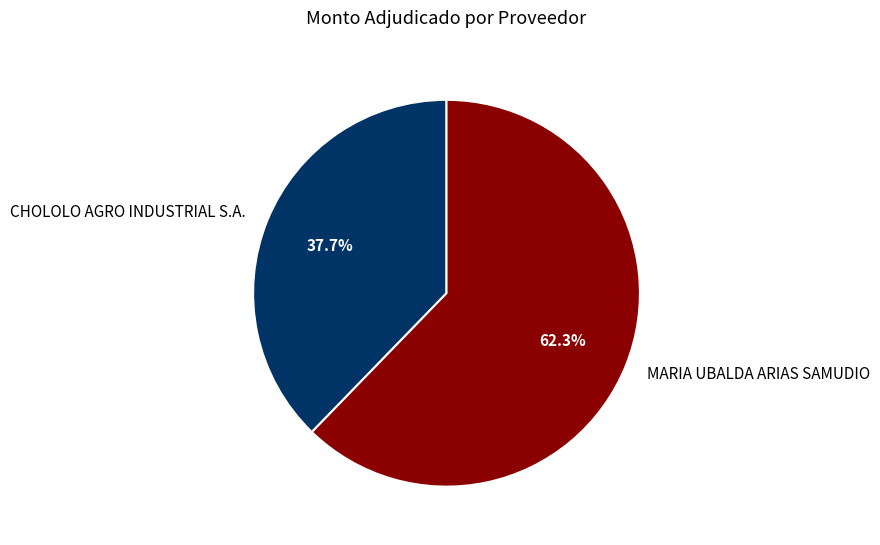

Approximately how many times larger is the value at CHOLOLO AGRO INDUSTRIAL S.A. compared to MARIA UBALDA ARIAS SAMUDIO?

0.6